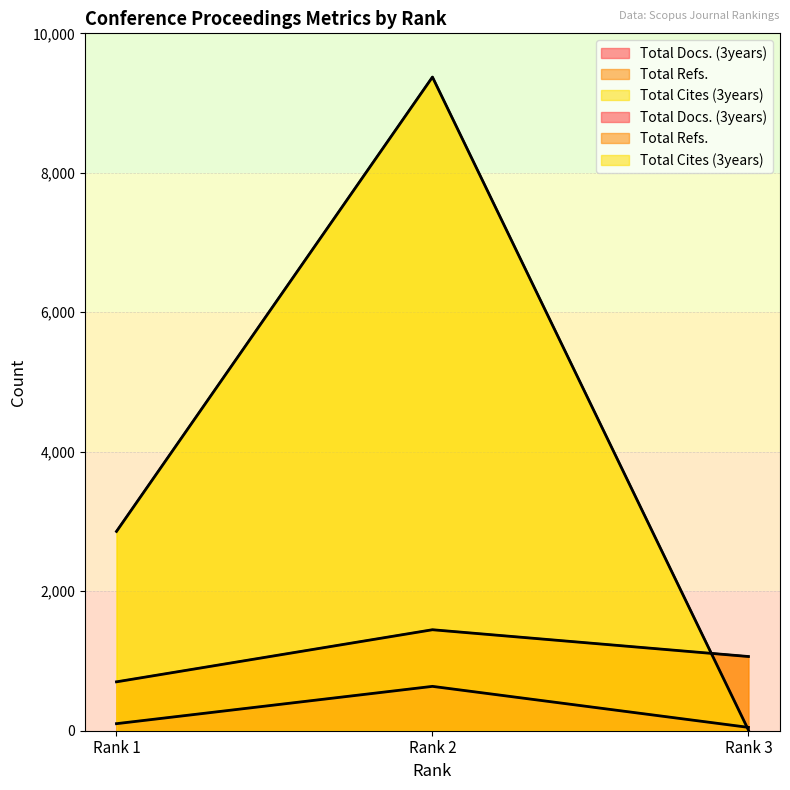

Reading left to right, list all the values displayed in this chart.

Total Docs. (3years): 101	636	48
Total Refs.: 701	1448	1064
Total Cites (3years): 2858	9373	10